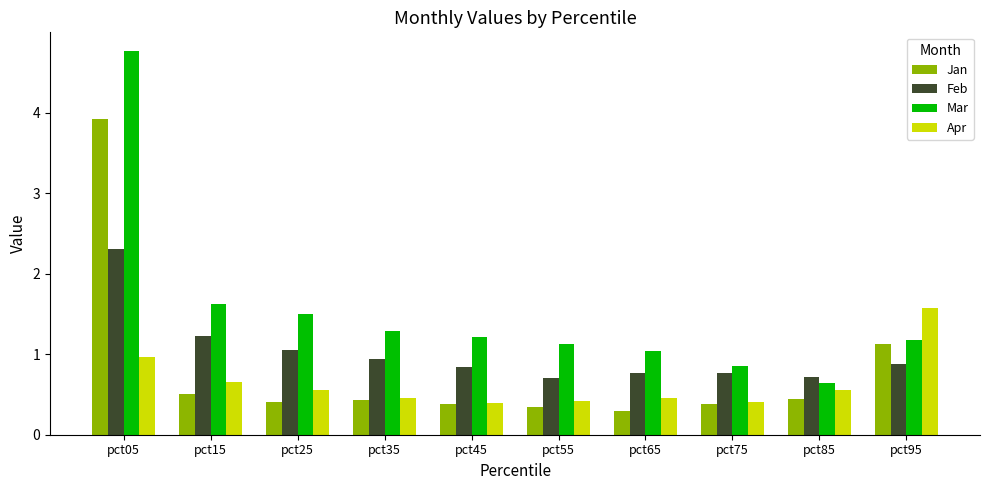

True or false: Apr has a value of 0.3 at pct25.

False